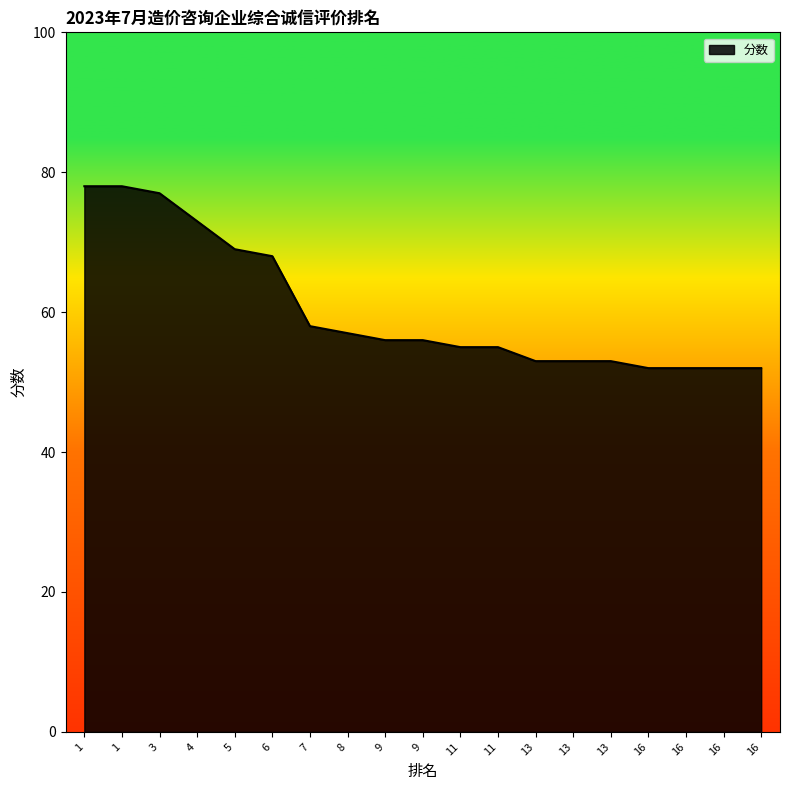

True or false: the data has more than 2 interior local peaks.

False